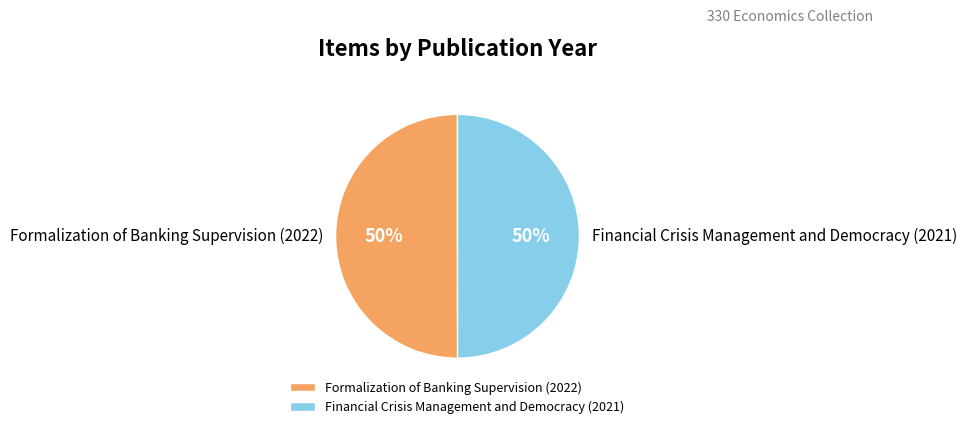

Approximately how many times larger is the value at Financial Crisis Management and Democracy (2021) compared to Formalization of Banking Supervision (2022)?

1.0